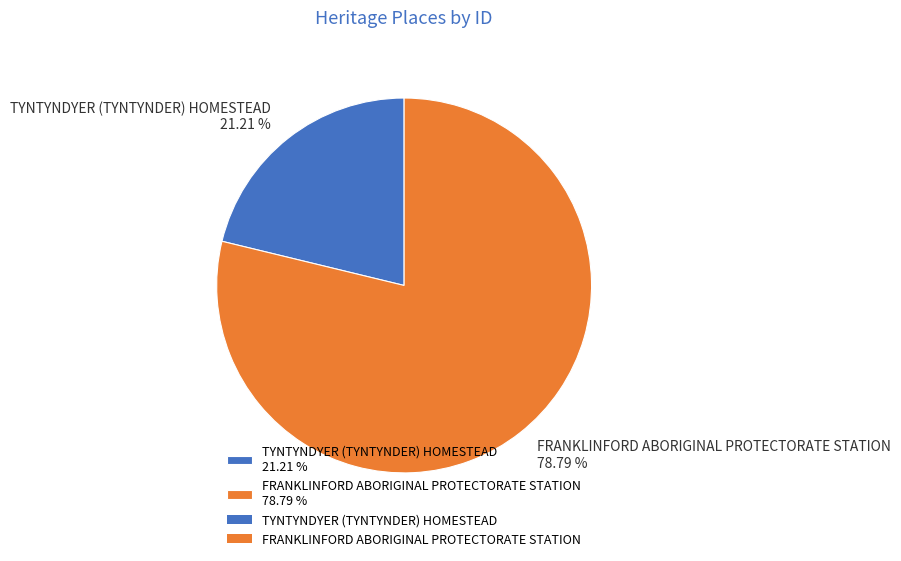

What percentage do FRANKLINFORD ABORIGINAL PROTECTORATE STATION and TYNTYNDYER (TYNTYNDER) HOMESTEAD together represent?

100.0%